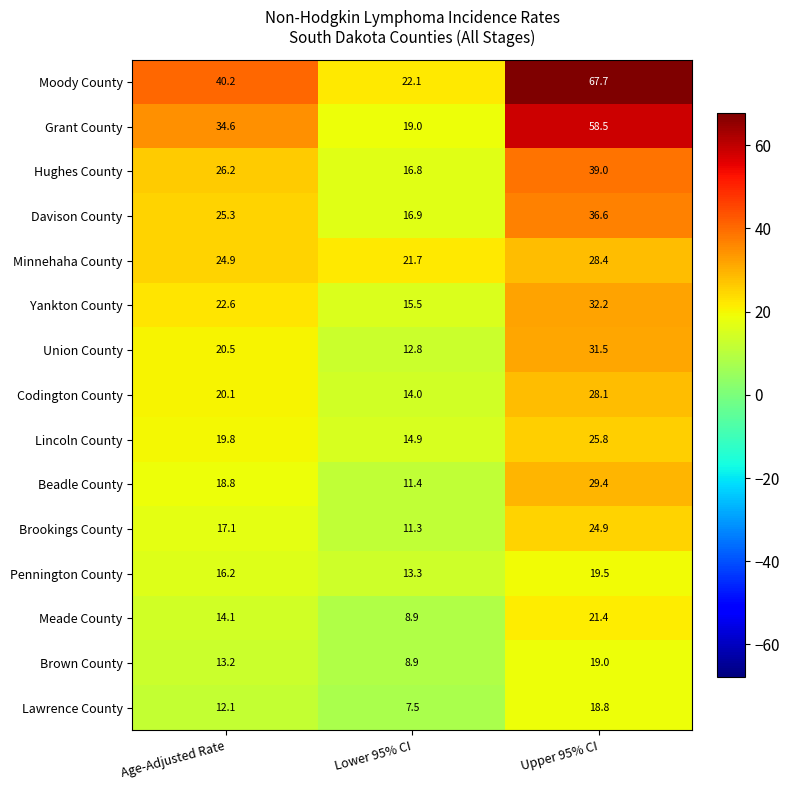

How many data points in Pennington County are less than 16?

1